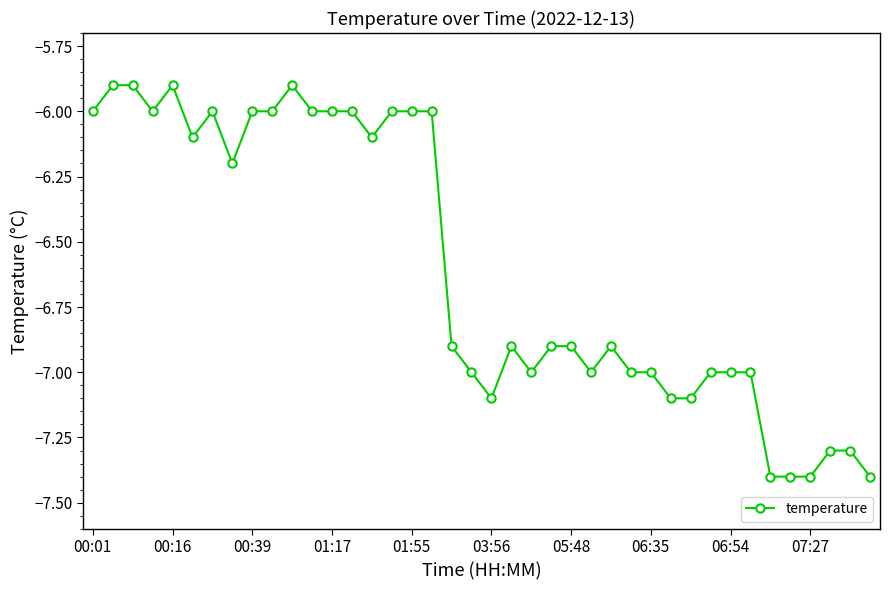

True or false: there are more than 0 points higher than both neighbors.

True